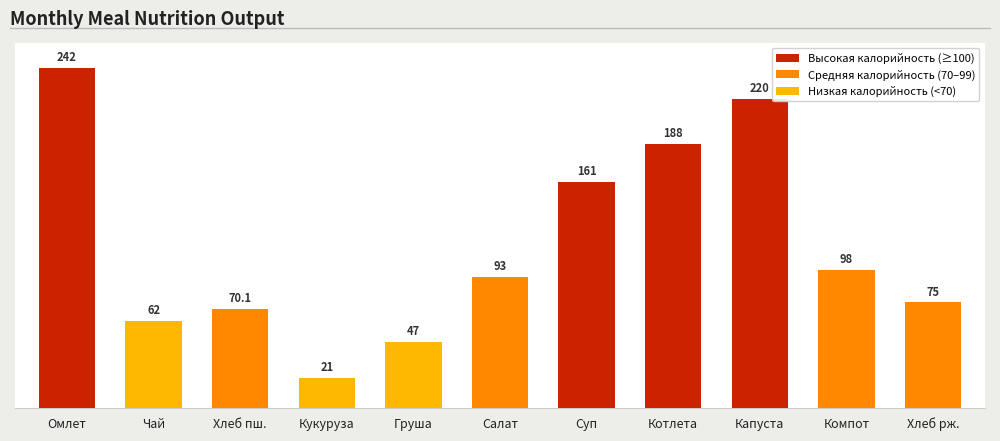

How many distinct data groups are displayed?

1